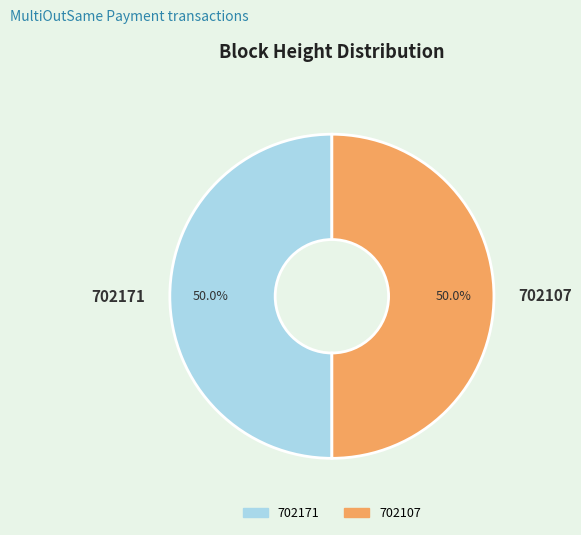

What percentage do 702171 and 702107 together represent?

100.0%